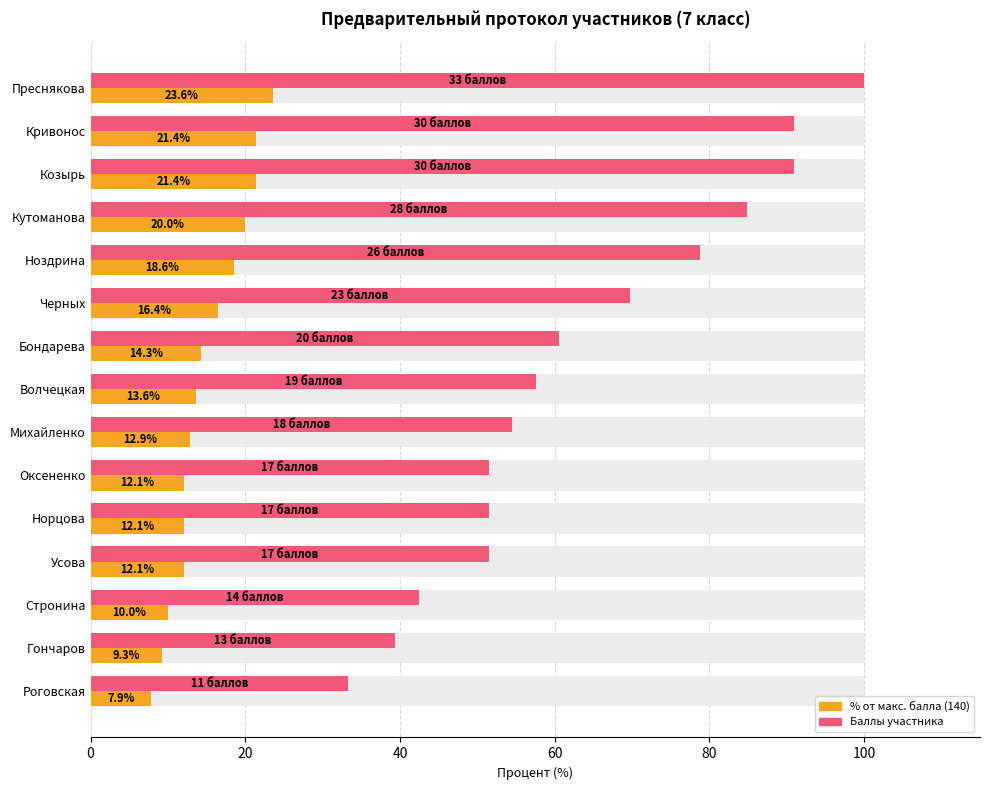

What is the average value of the Сумма баллов (%) series?

15.0